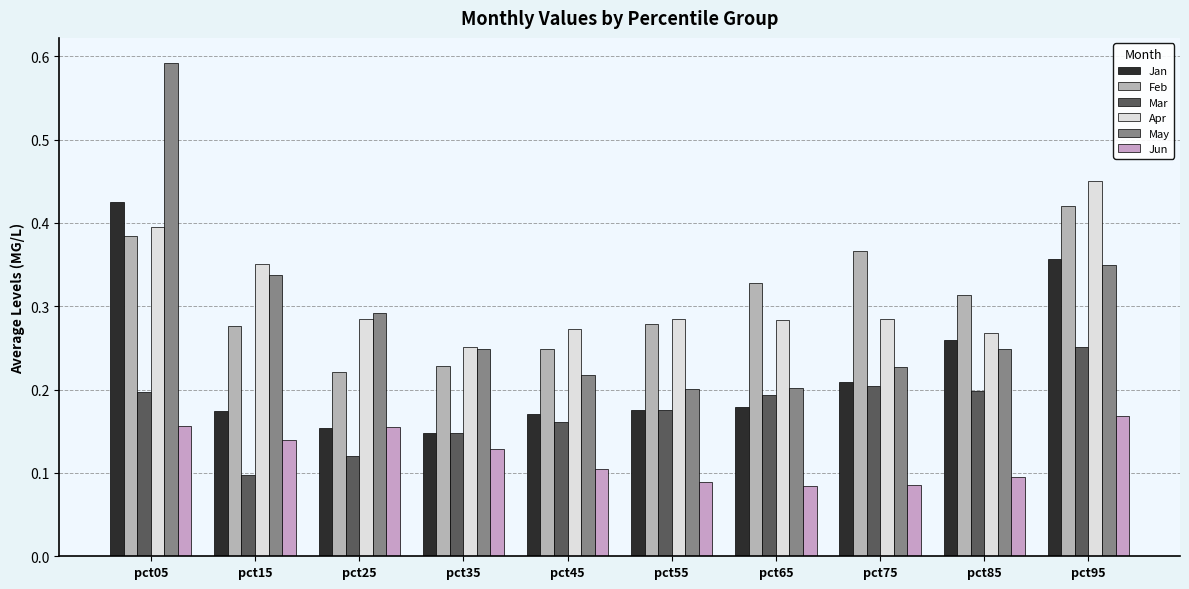

Which series has the largest total across all categories?

Apr